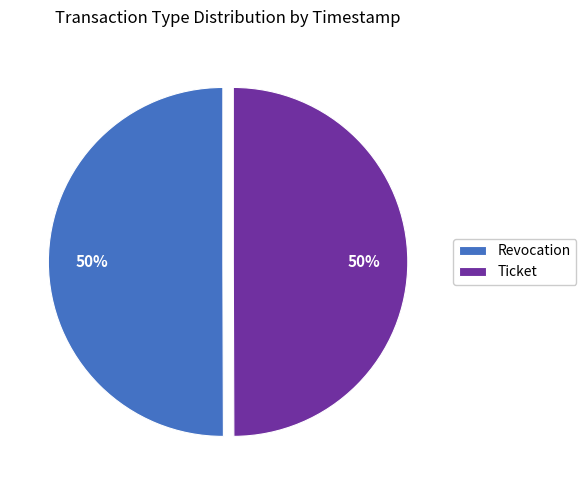

How many slices are in this pie chart?

2